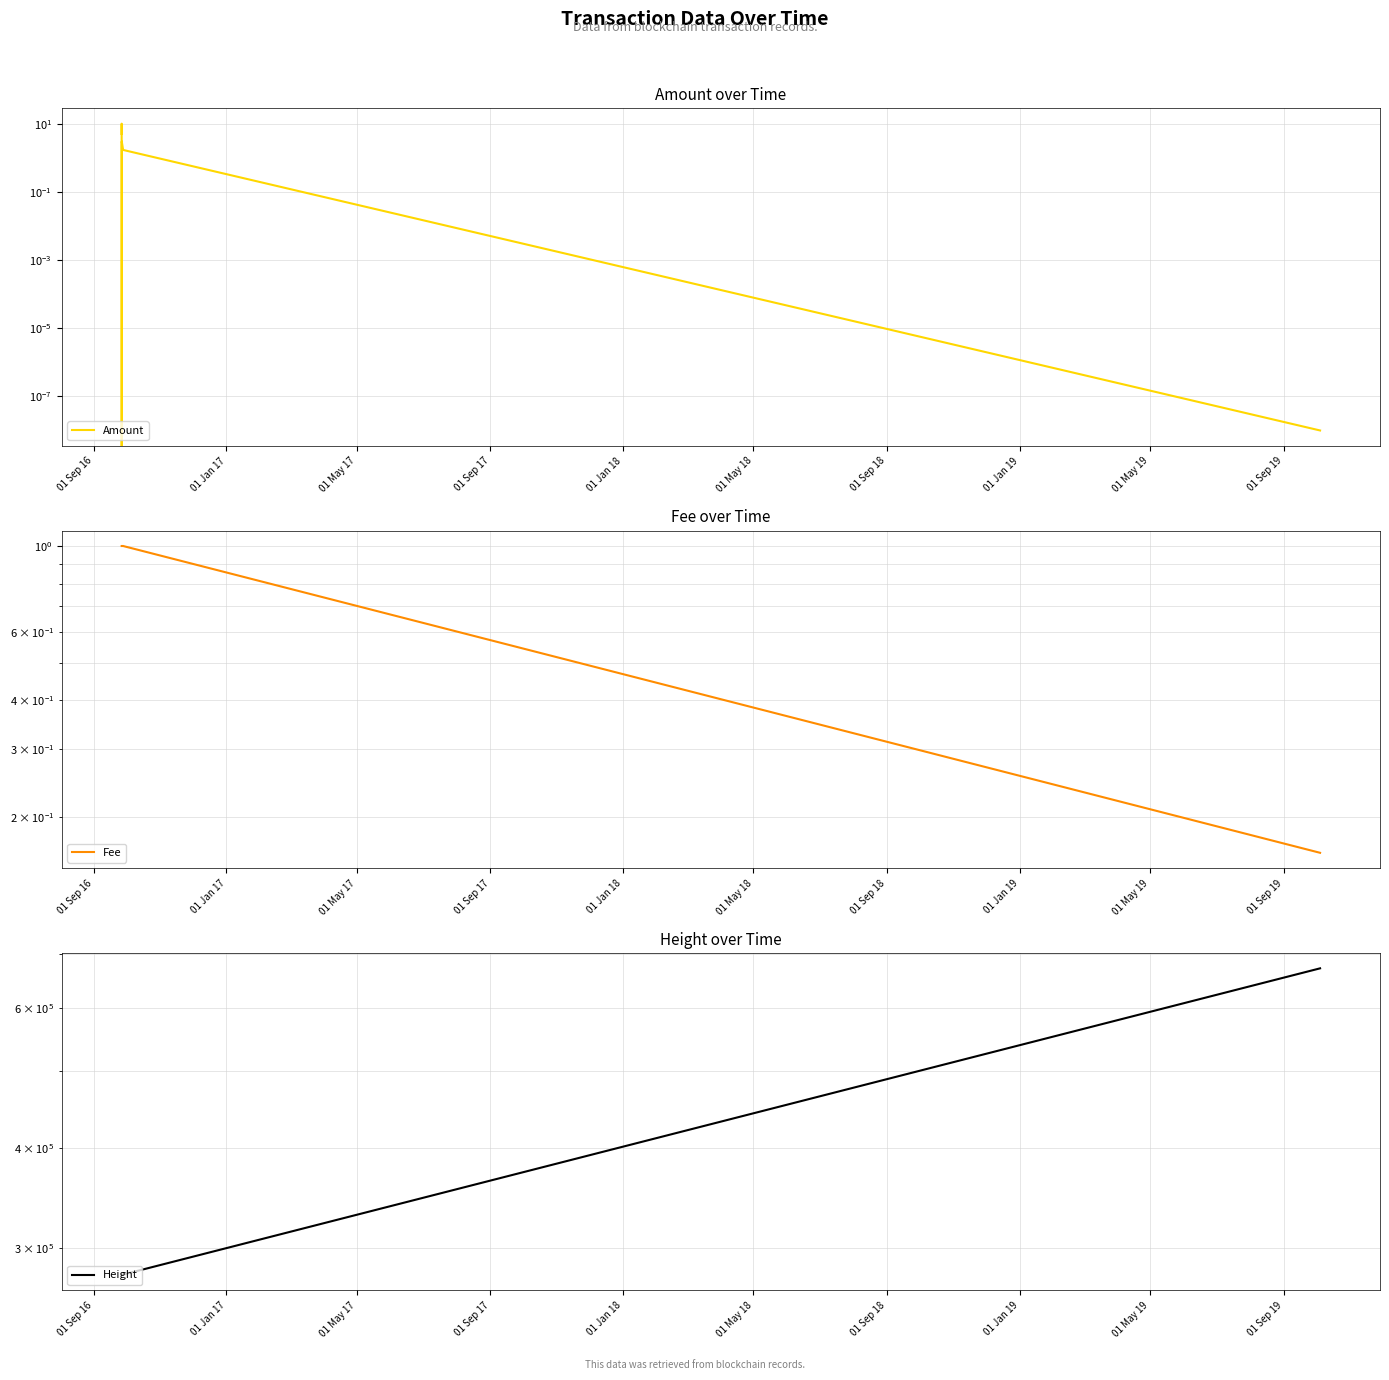

What is the sum of the Fee values at 01 May 18 and 01 Sep 16?

1.2